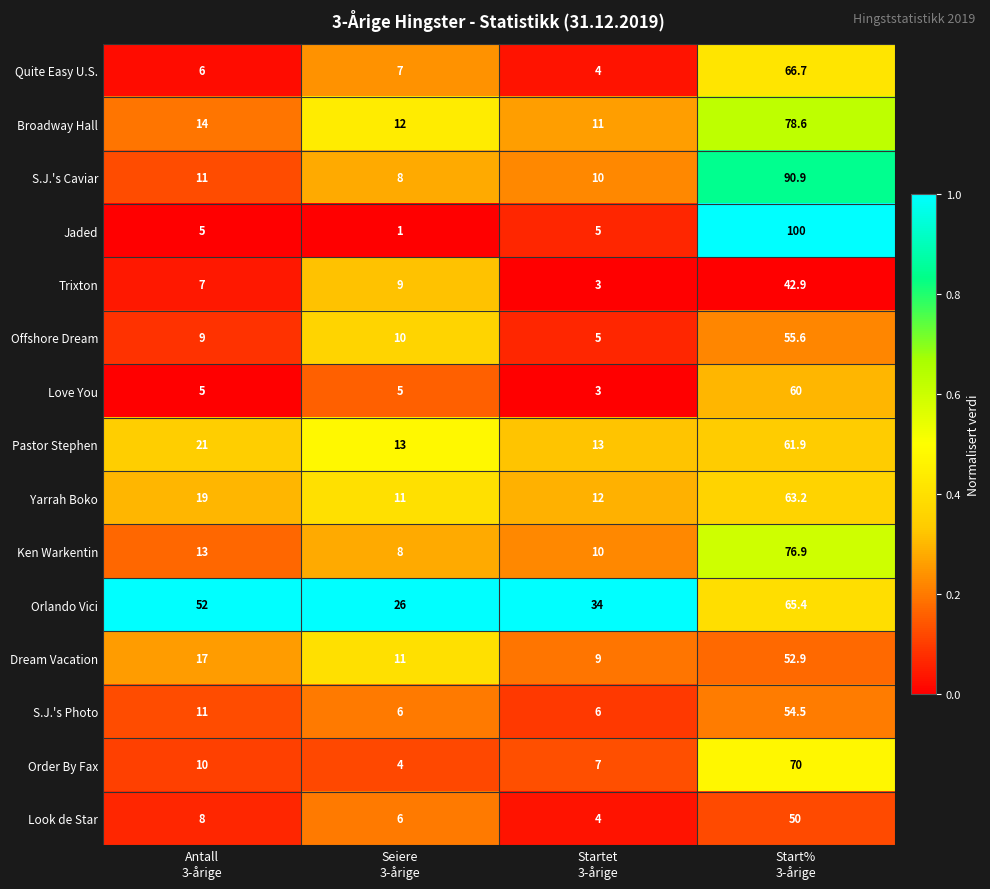

At how many categories does at least one series exceed 25?

4